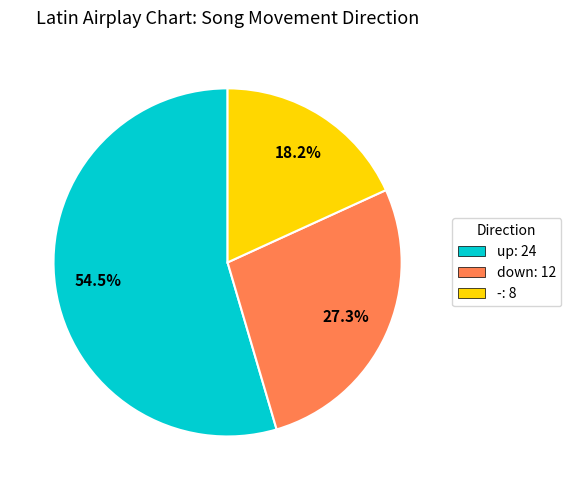

Which category accounts for the majority?

up